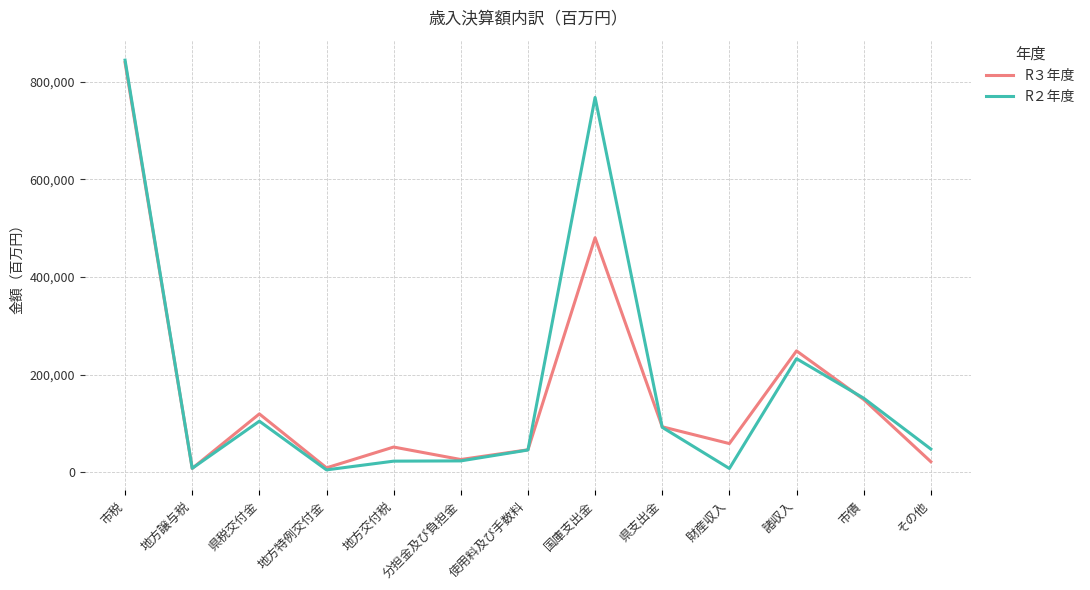

What is the sum of all R２年度 values?

2357058